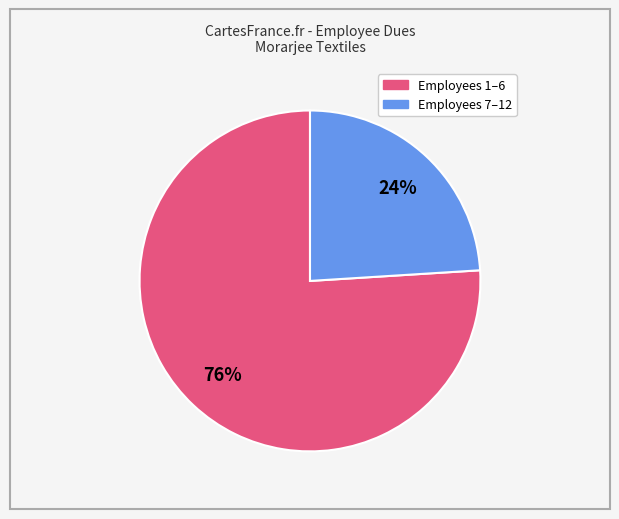

Count the number of slices in the pie.

2